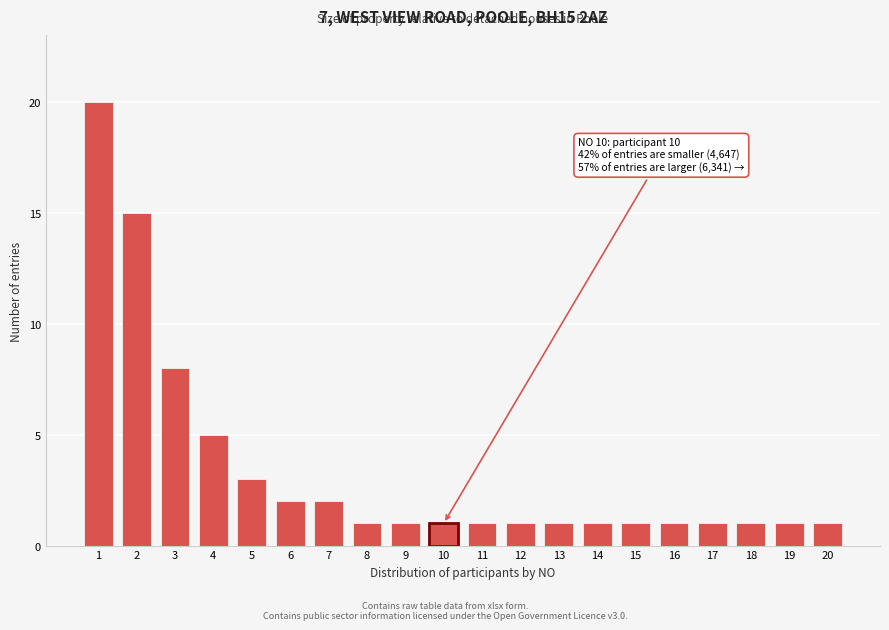

Reading left to right, list all the values displayed in this chart.

1=20	2=15	3=8	4=5	5=3	6=2	7=2	8=1	9=1	10=1	11=1	12=1	13=1	14=1	15=1	16=1	17=1	18=1	19=1	20=1